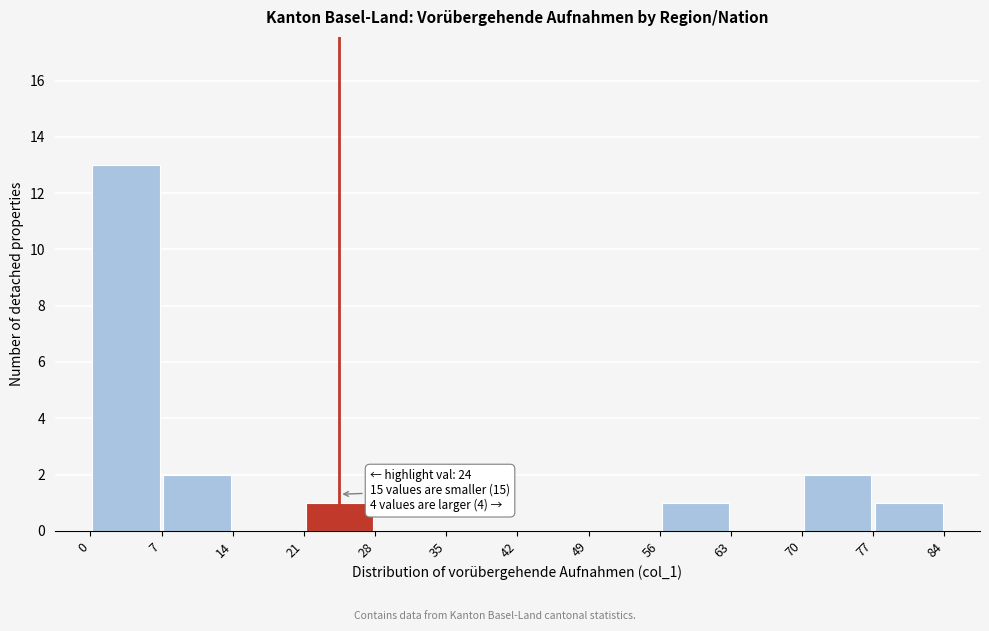

Which range on the x-axis has the tallest bar?

0 to 7